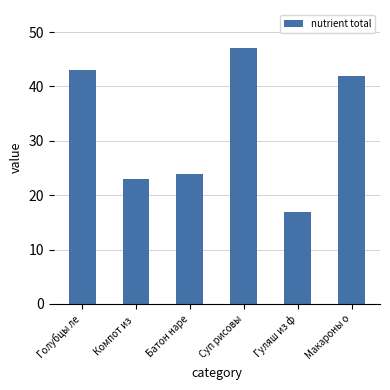

Reading left to right, what are all the values shown in this chart?

43.0	23.0	23.9	47.0	17.0	42.0